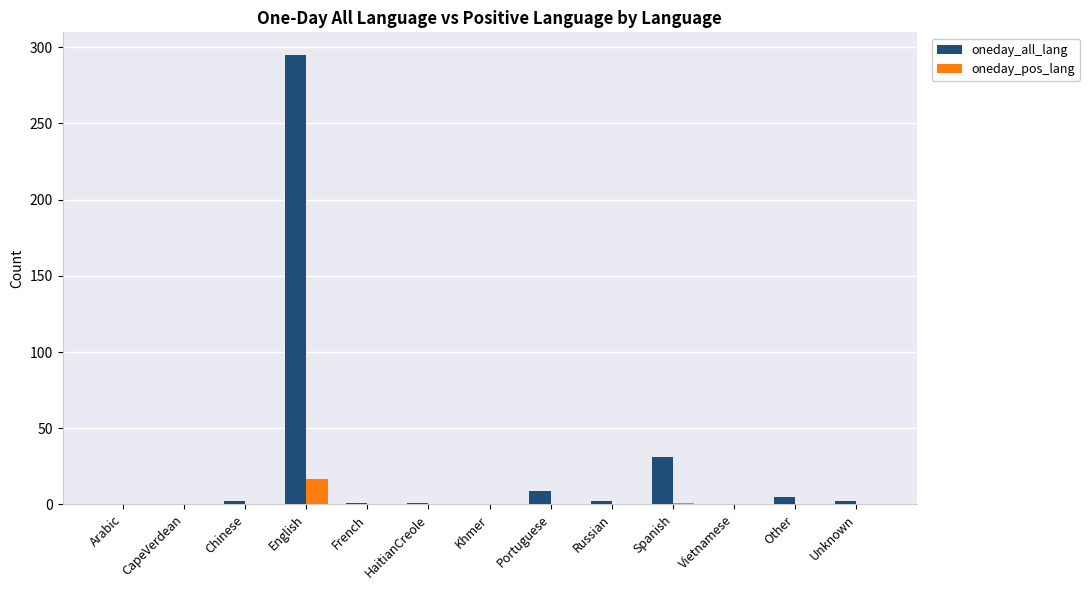

True or false: oneday_all_lang has a value of 1 at HaitianCreole.

True